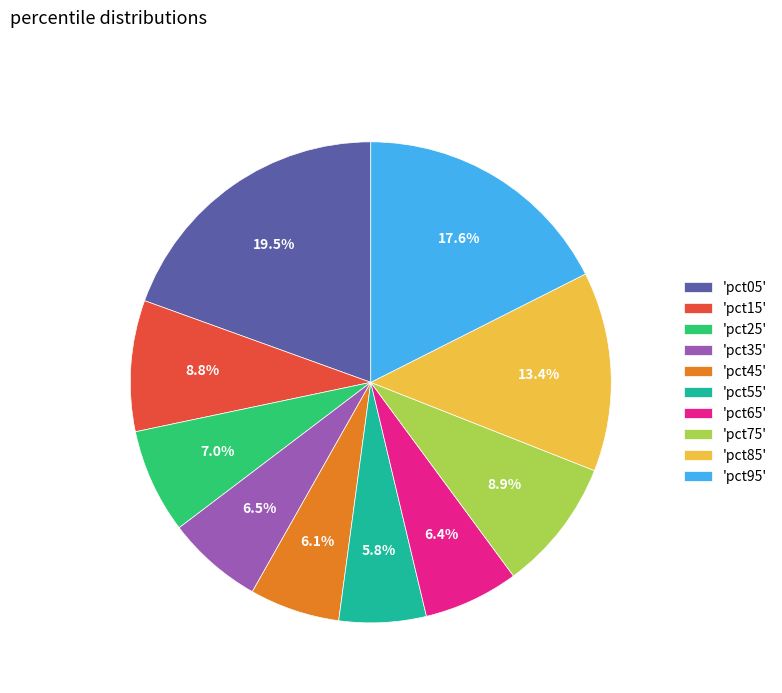

How many segments does this pie chart have?

10